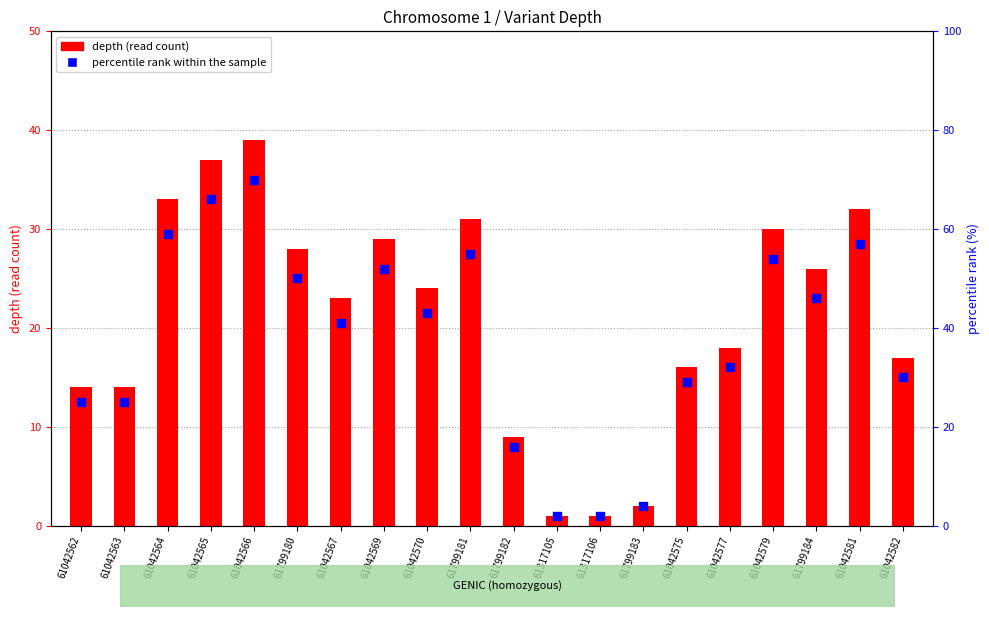

Which series contains the lowest Y value?

depth (read count)